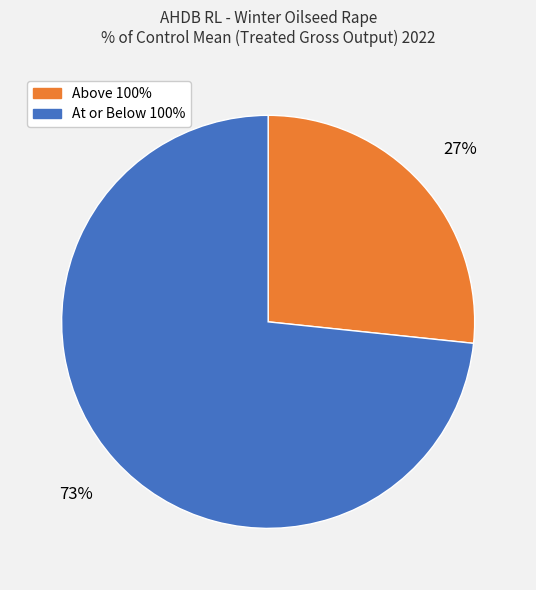

To the nearest percent, what is the average slice percentage?

50%